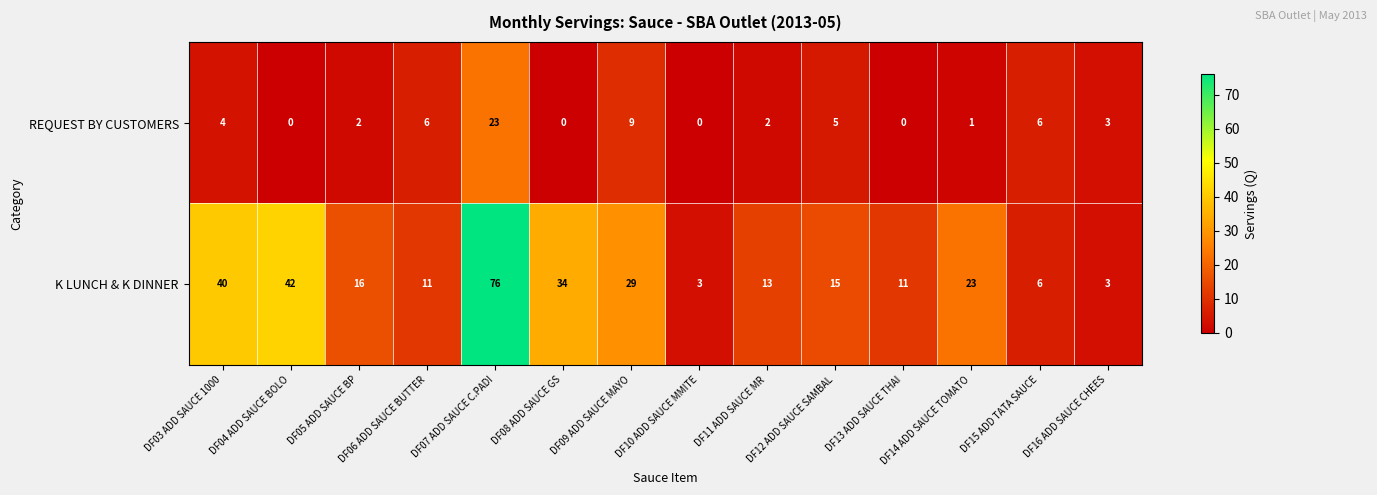

Which category has the highest value across all series?

DF07 ADD SAUCE C.PADI